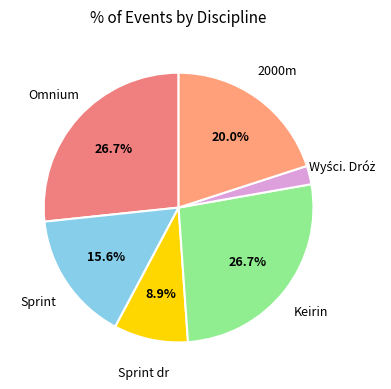

Is it true that 2000m is 12% of the pie?

False